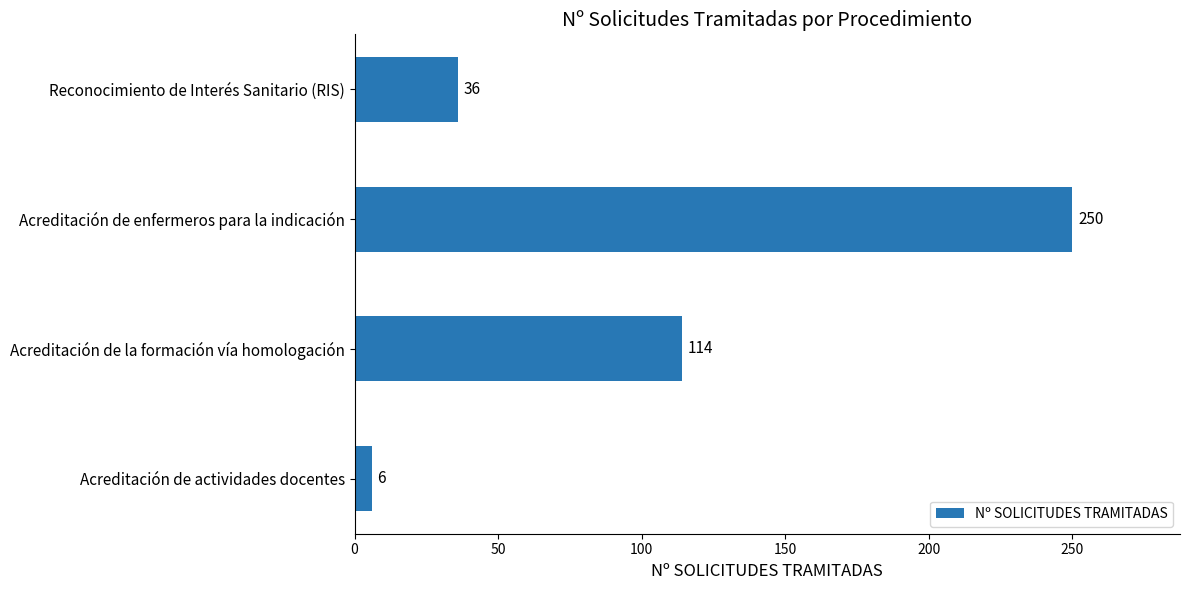

List the labels in order of value, largest first.

Acreditación de enfermeros para la indicación, Acreditación de la formación vía homologación, Reconocimiento de Interés Sanitario (RIS), Acreditación de actividades docentes